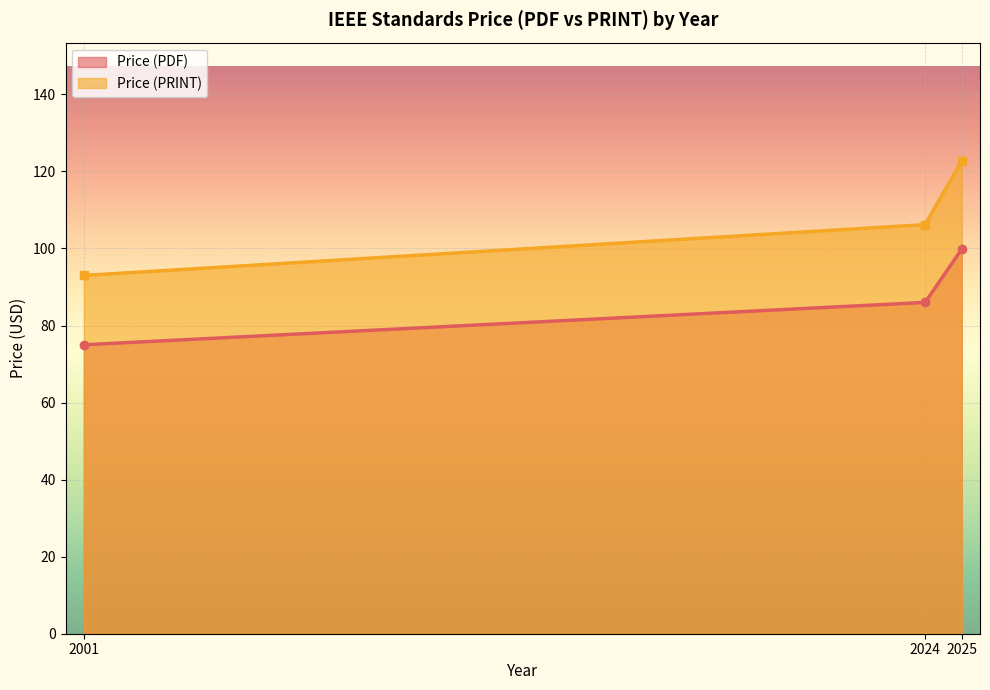

How many lines are shown in the chart?

2